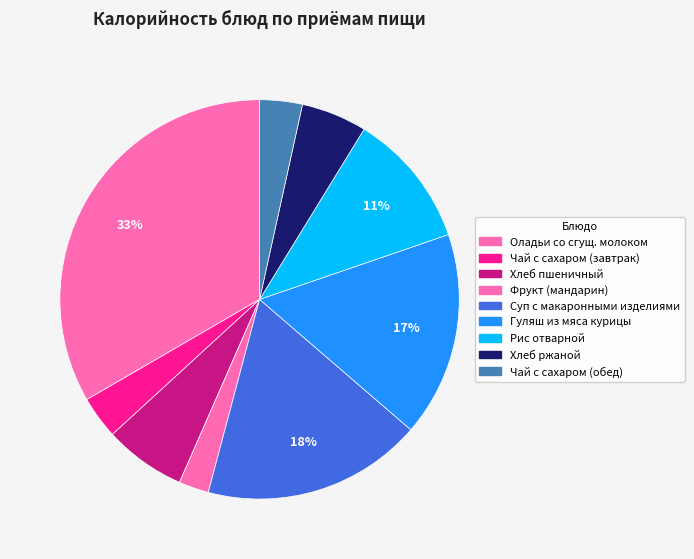

To the nearest percent, what is the difference between the largest and smallest slice percentages?

31%